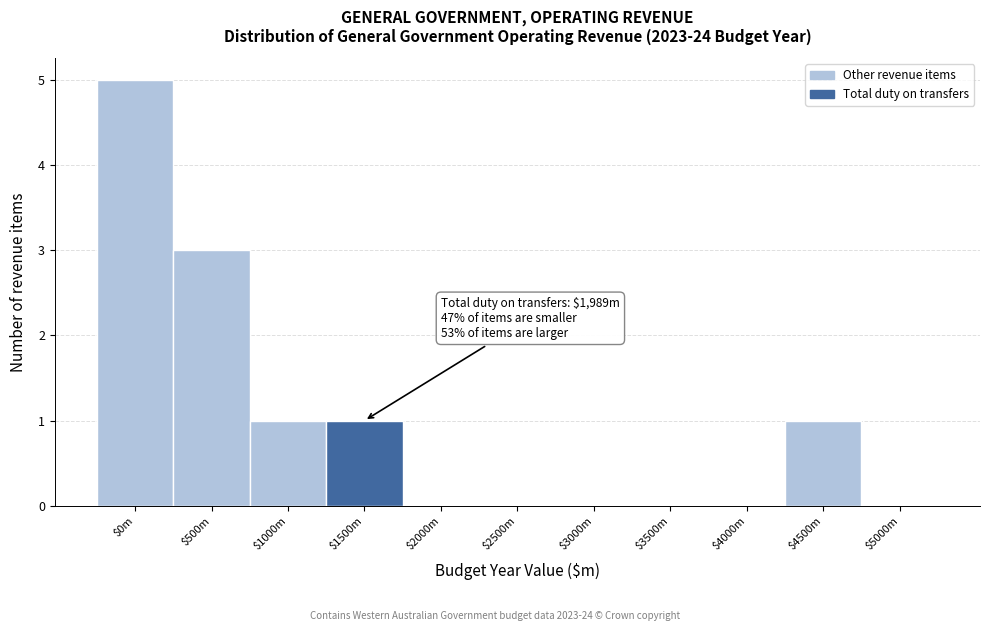

At which category does the chart reach its peak across all series?

$0m